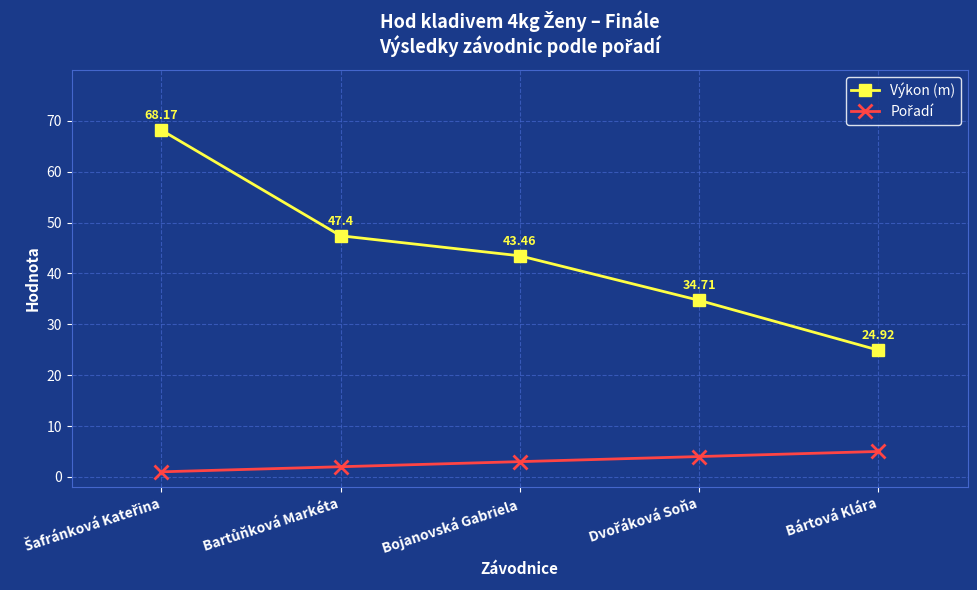

What is the difference between the highest and lowest values at Bojanovská Gabriela?

40.5